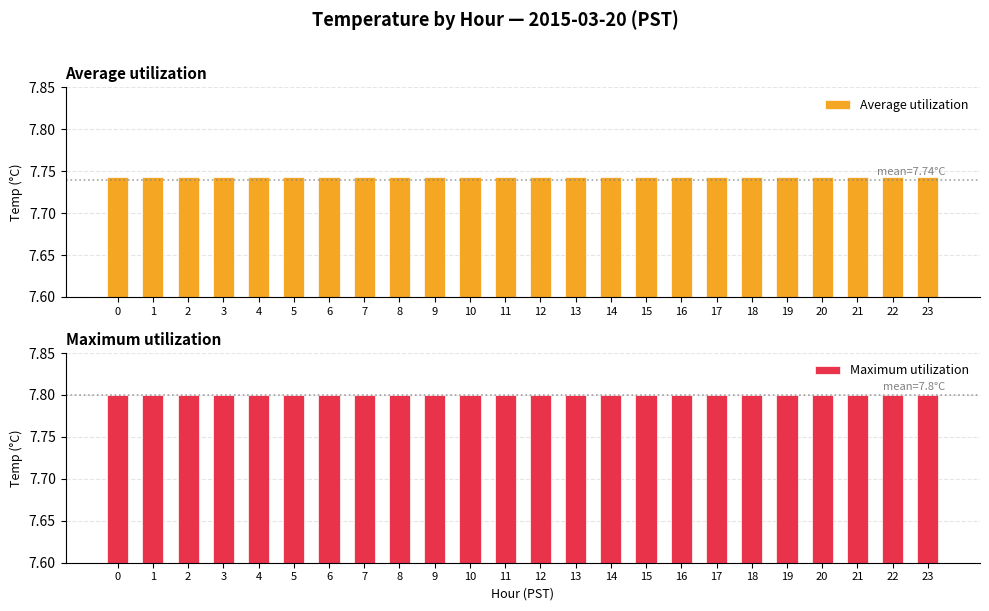

Rank the categories by Maximum utilization value from lowest to highest.

0, 1, 2, 3, 4, 5, 6, 7, 8, 9, 10, 11, 12, 13, 14, 15, 16, 17, 18, 19, 20, 21, 22, 23